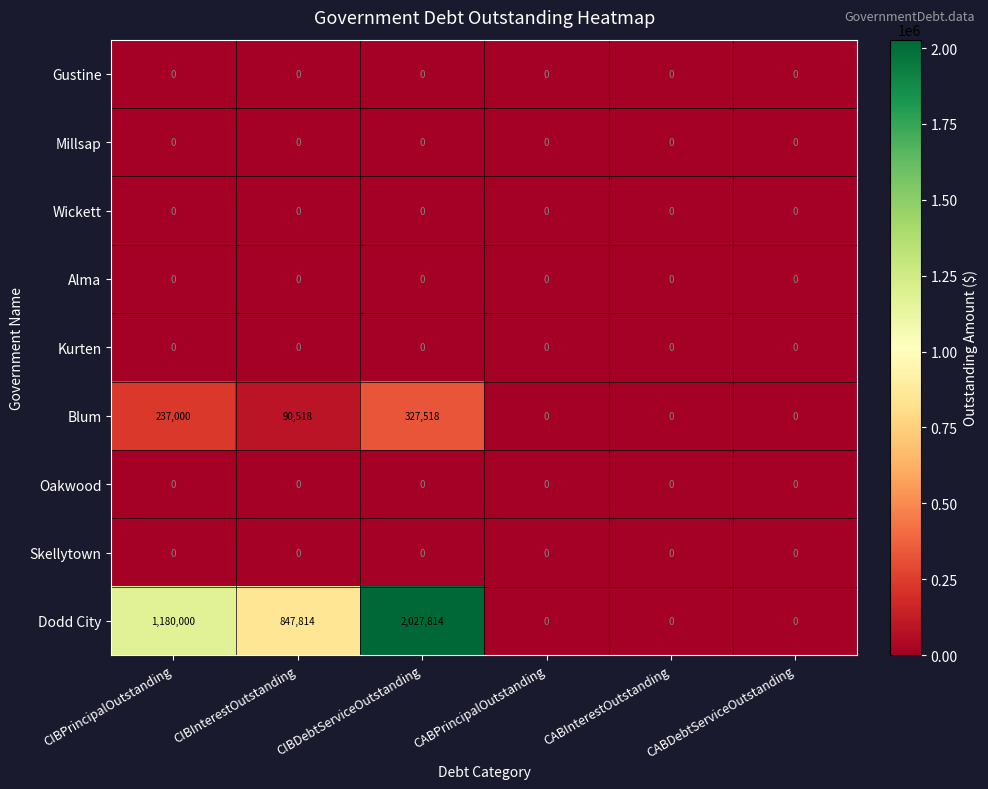

At which category is the sum across all series the highest?

CIBDebtServiceOutstanding